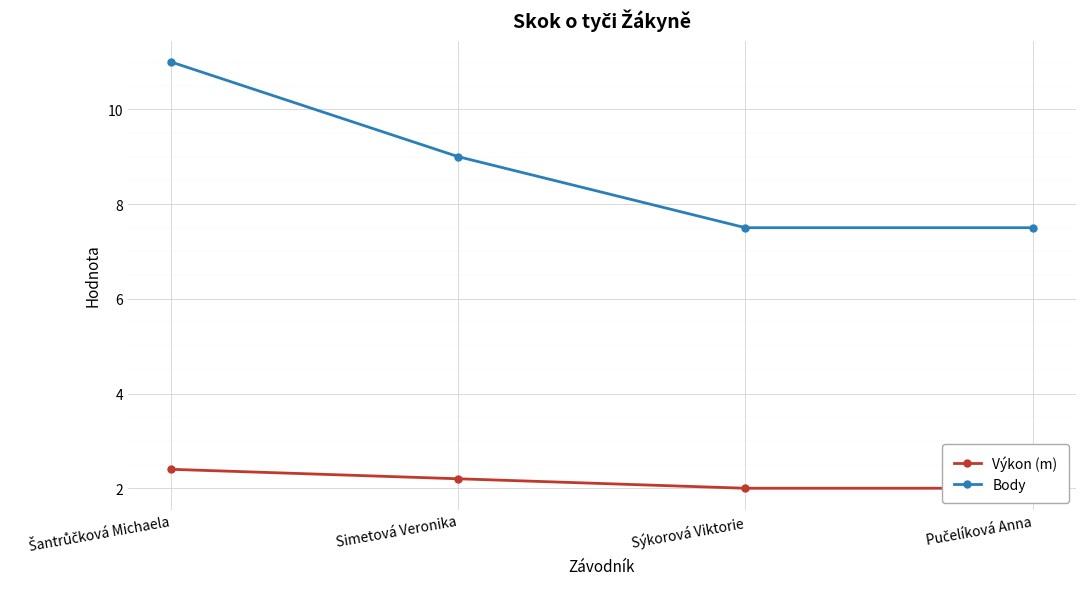

What is the average value of the Výkon (m) series?

2.1